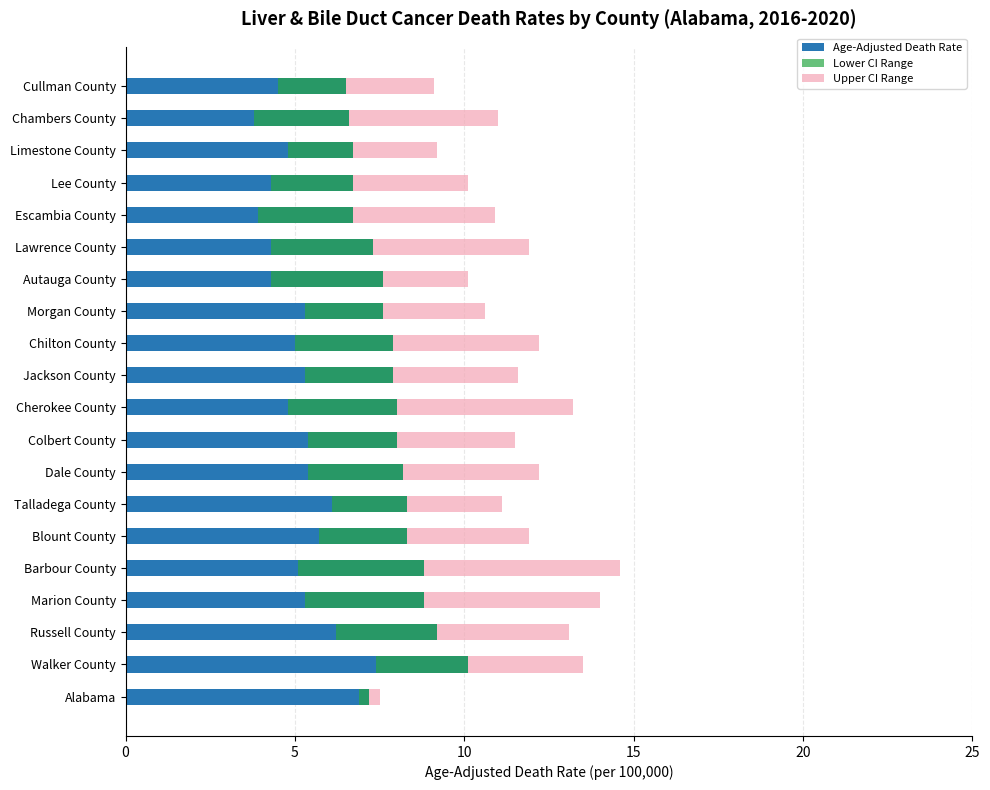

The Lower CI Range series shows 5.2 at Marion County. True or false?

False